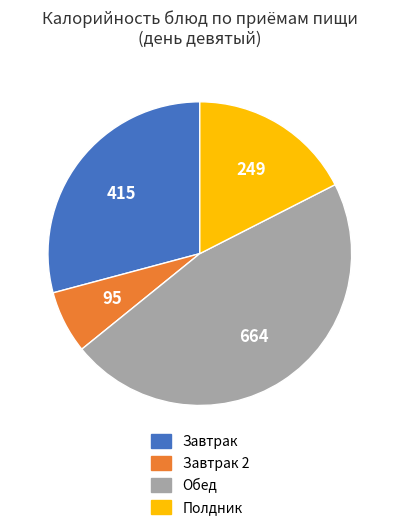

Does any single category account for the majority?

No